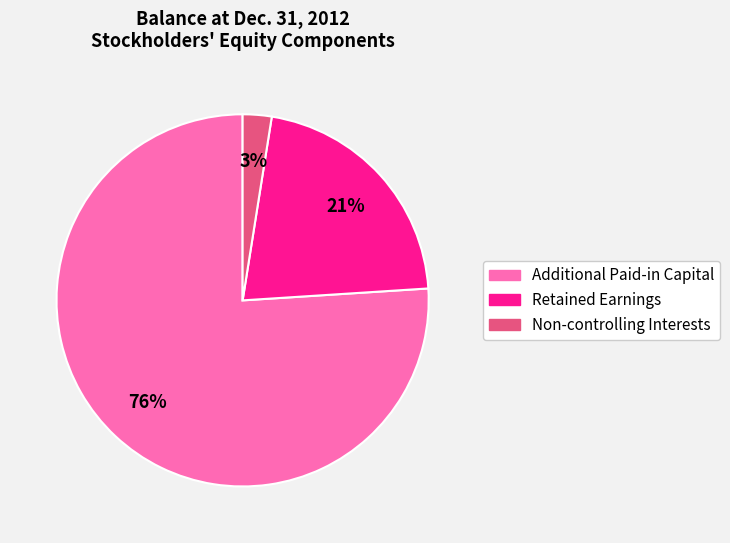

Rank the categories by value from lowest to highest.

Non-controlling Interests, Retained Earnings, Additional Paid-in Capital